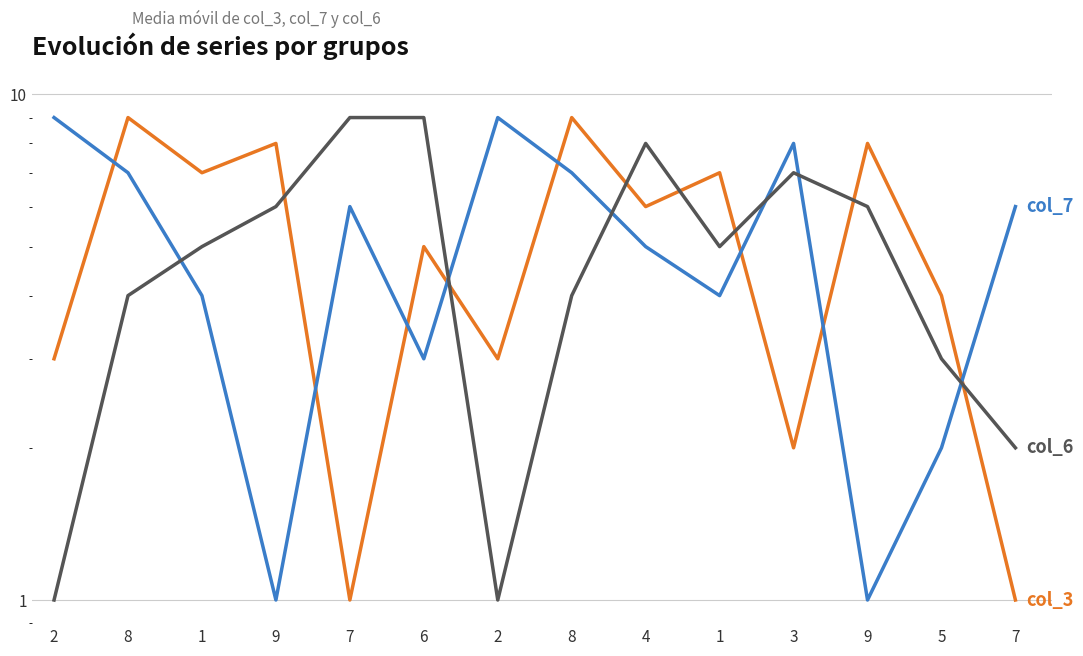

In col_3, how many points are higher than both neighbors (excluding endpoints)?

6